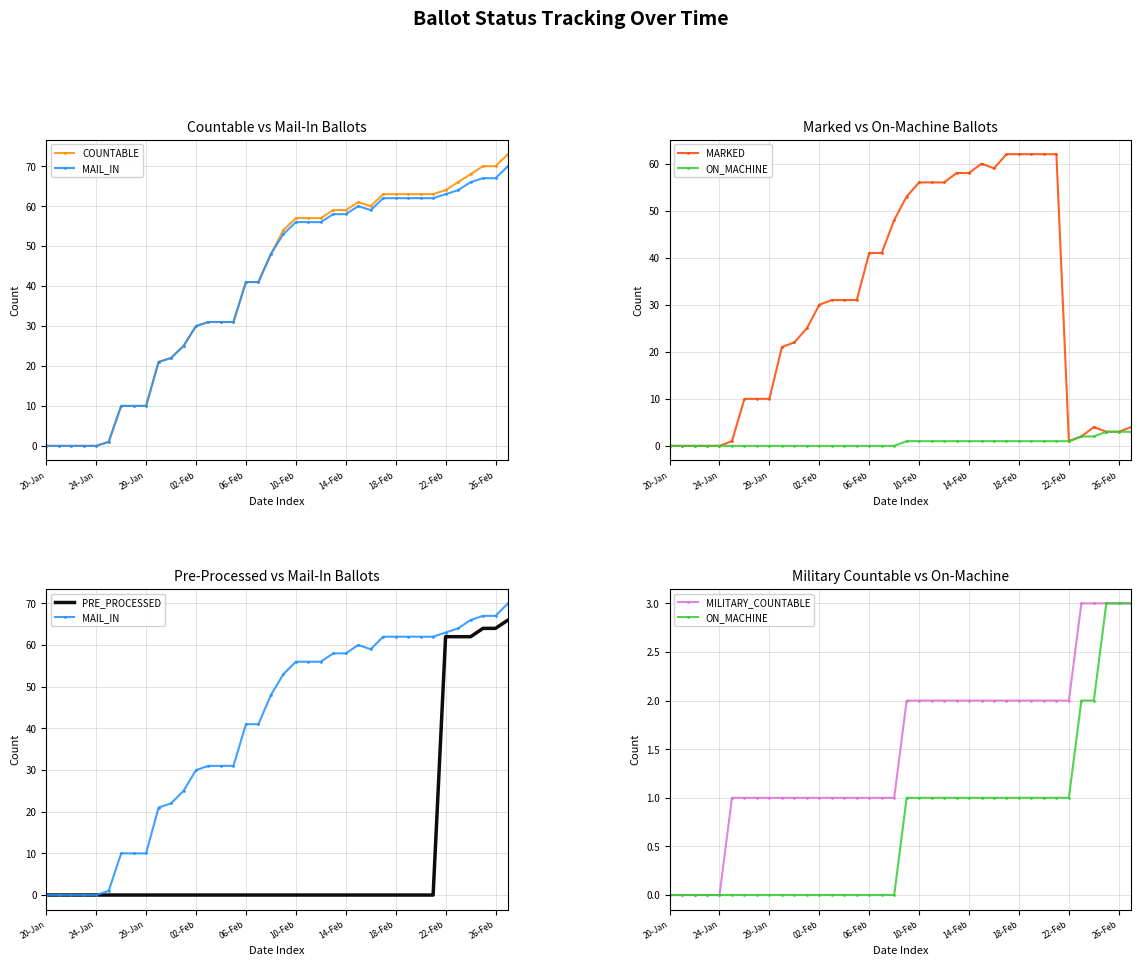

What position from the left is 14-Feb?

7